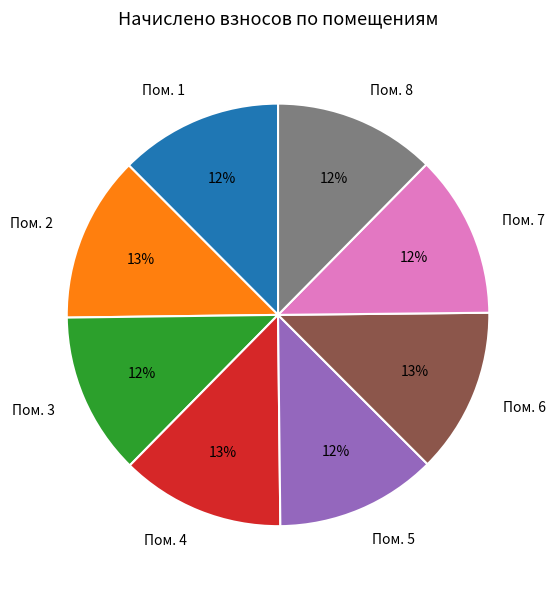

The Пом. 2 slice represents 13% of the pie. True or false?

True